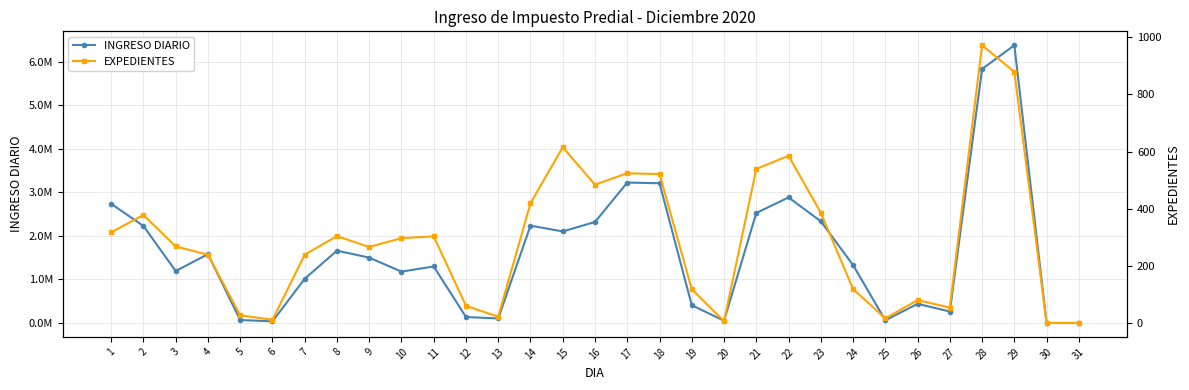

What is the value of the EXPEDIENTES point at the 23rd from the left?

386.0